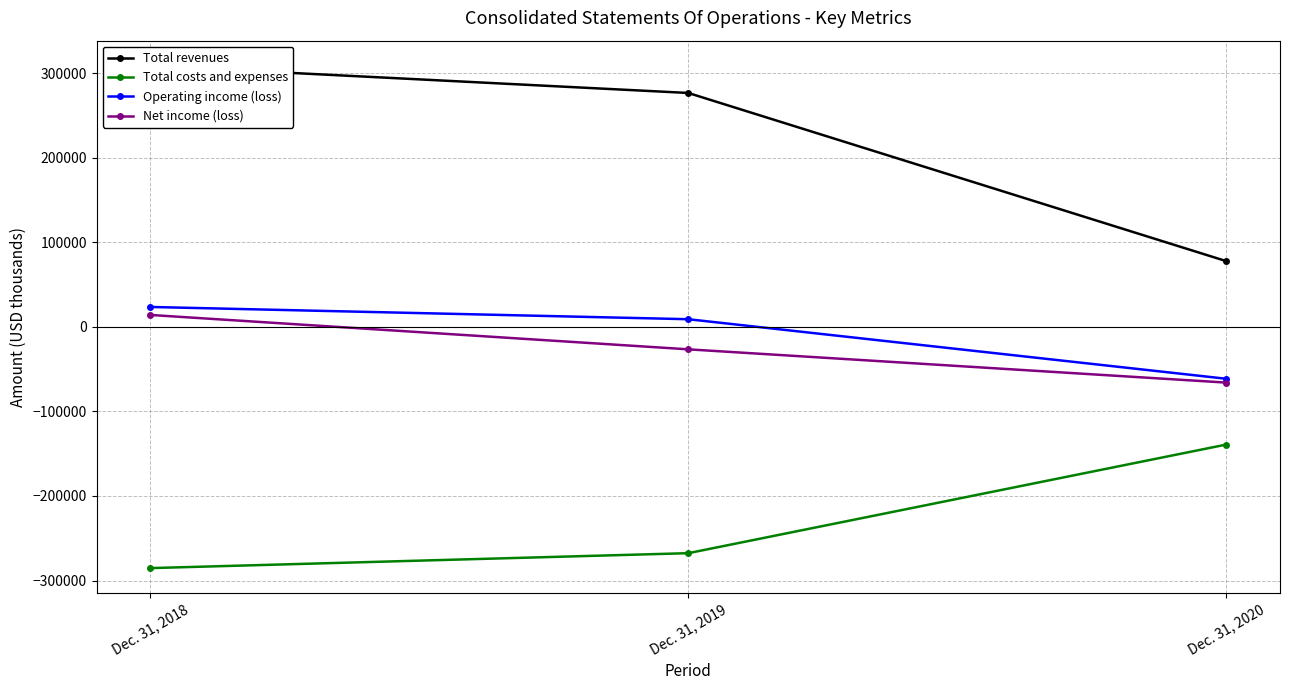

Is the value of Operating income (loss) at Dec. 31, 2018 greater than the value of Total revenues at Dec. 31, 2019?

No